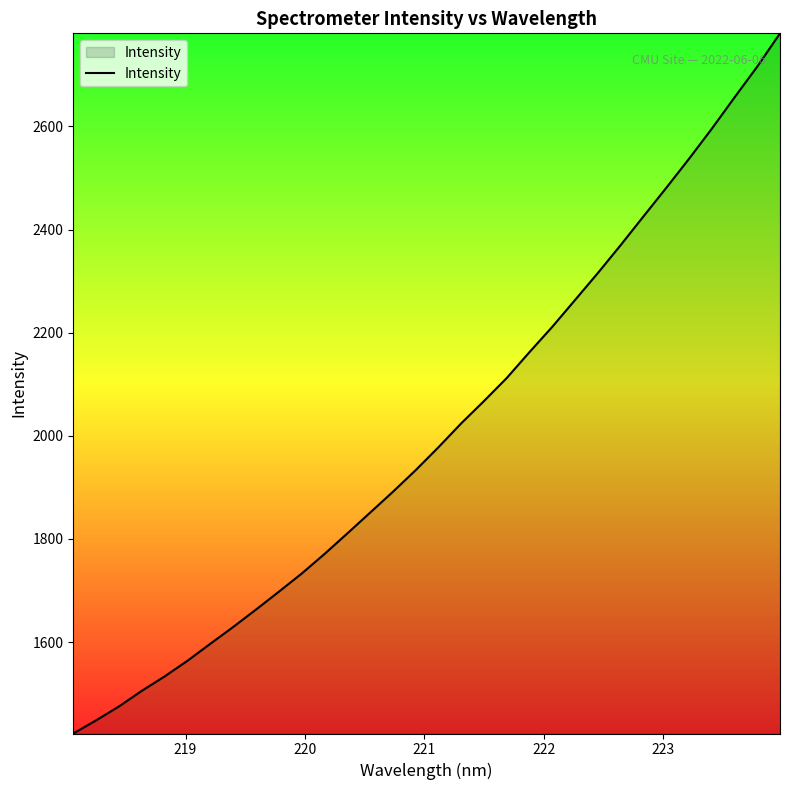

What is the minimum value shown in the chart?

1422.6